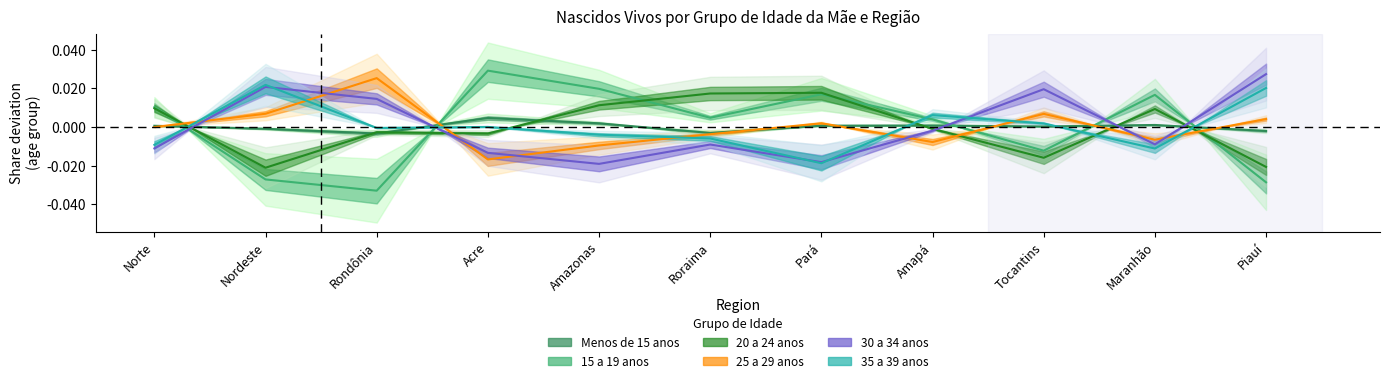

Is it true that 15 a 19 anos equals 0.0 at Maranhão?

True